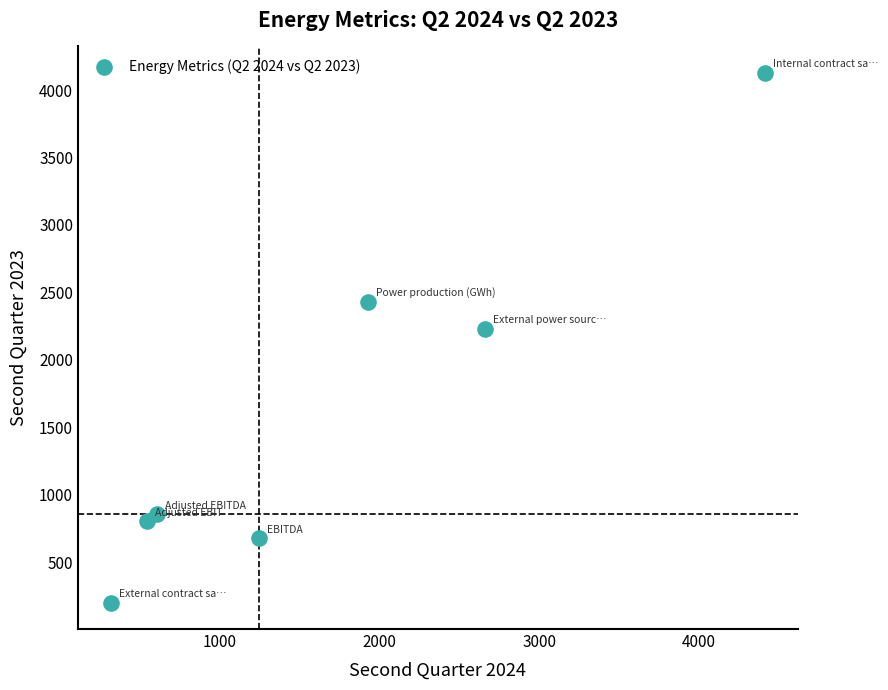

What is the range of X values (max minus min)?

4093.0